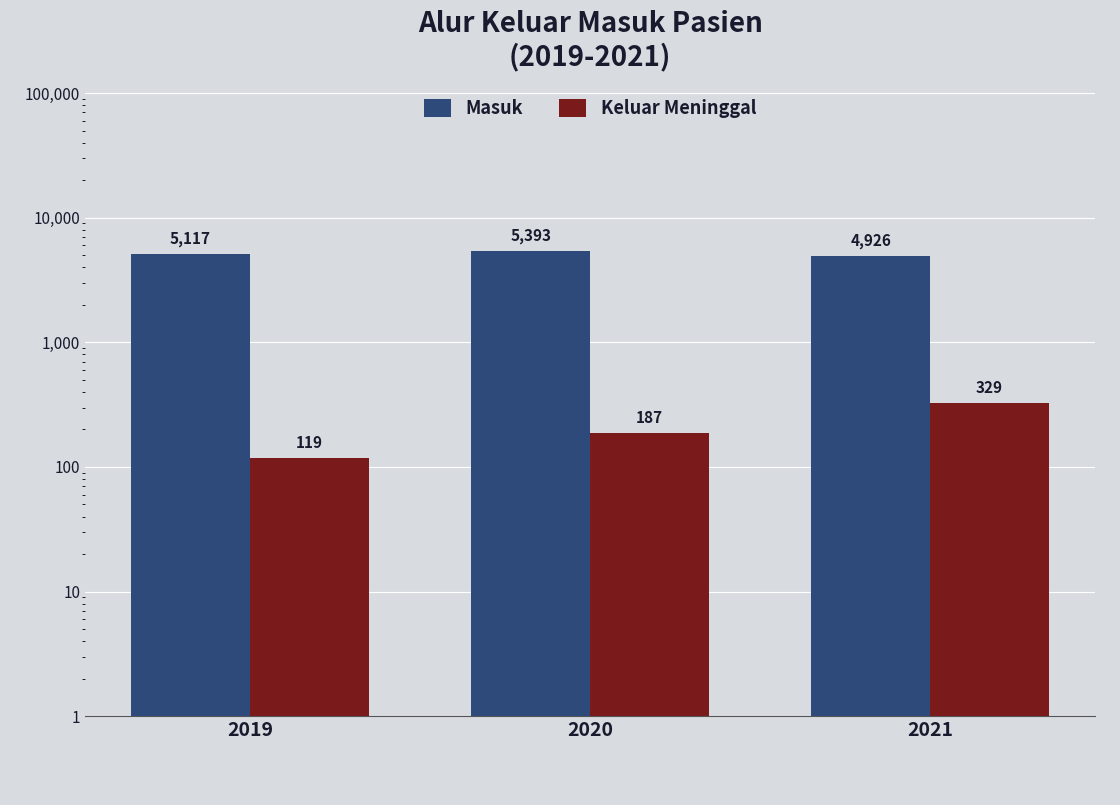

Does the chart contain stacked bars?

No